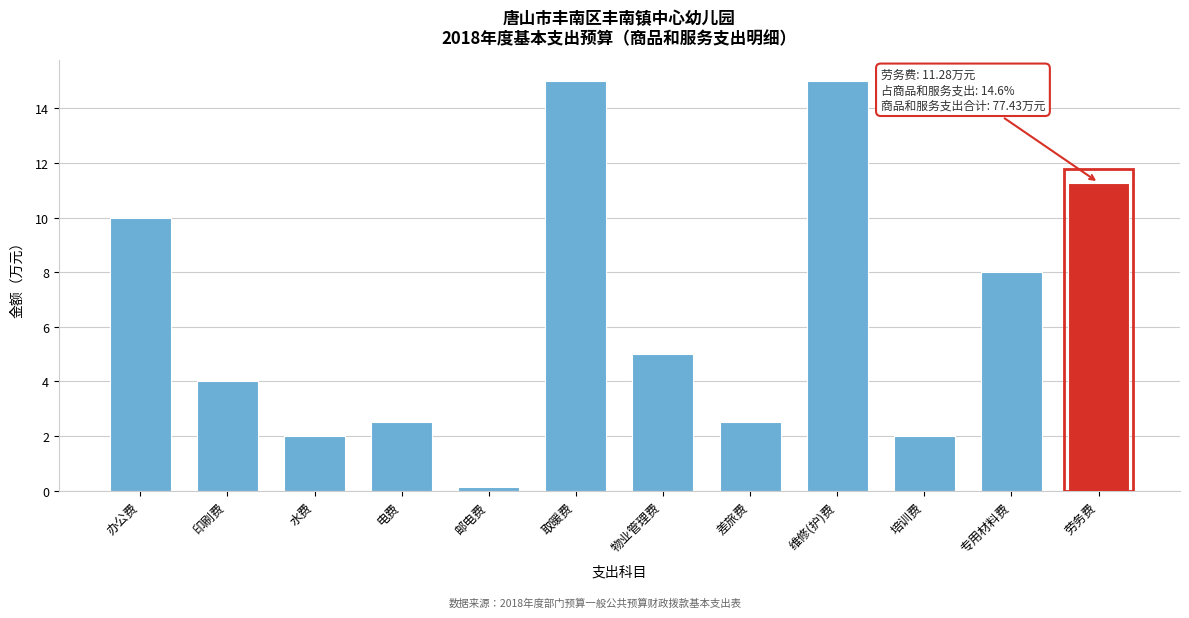

What value does the data have at 物业管理费?

5.0